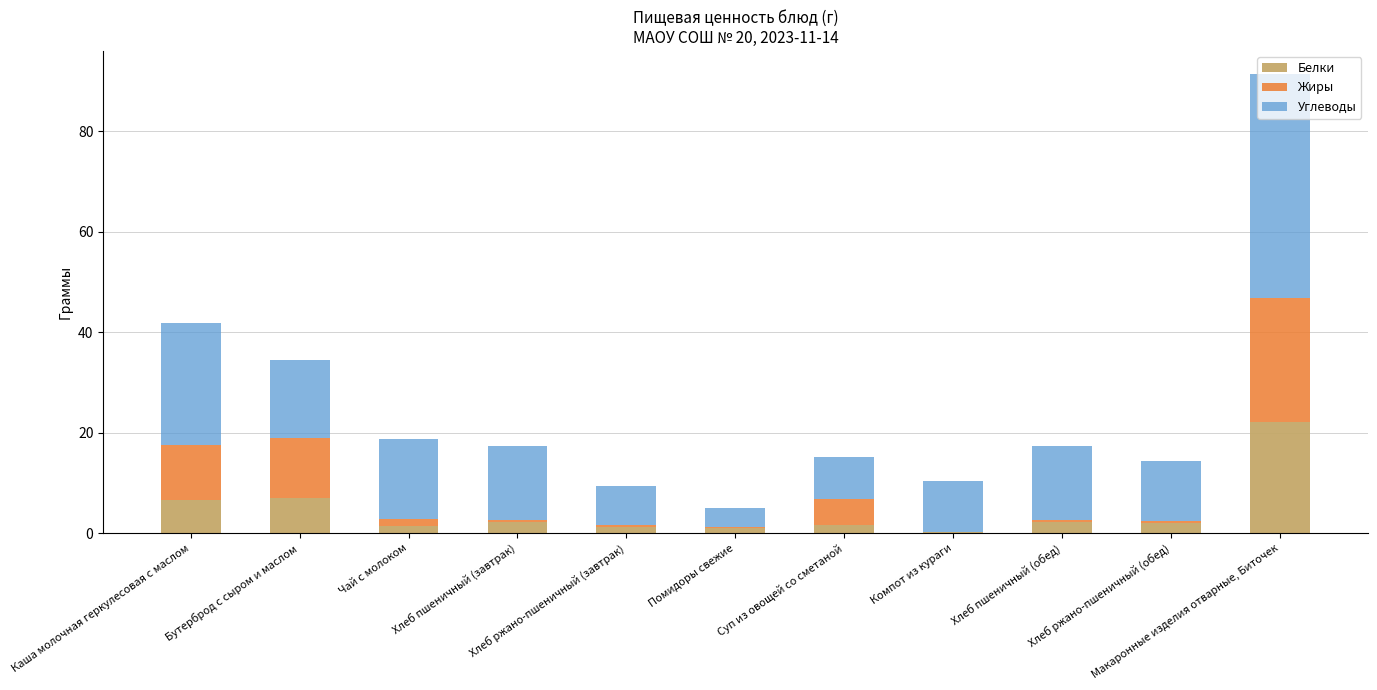

What is the maximum value for Белки?

22.2